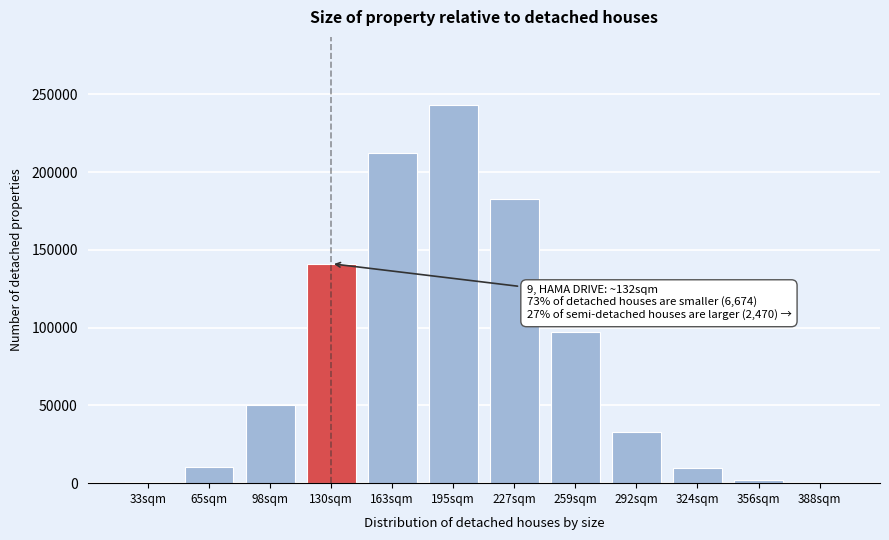

The value at 130sqm is 141068. True or false?

True